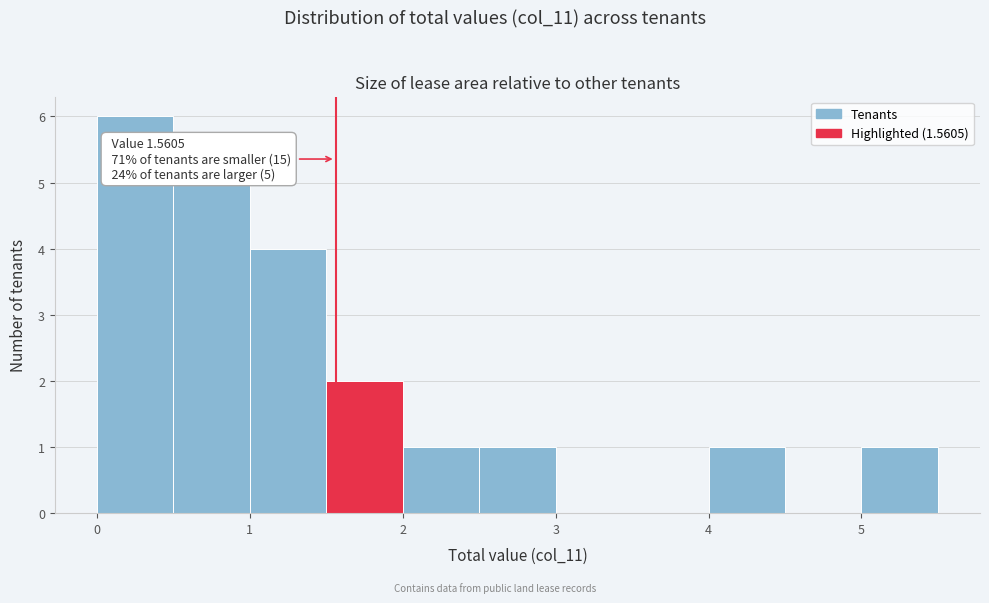

Which range on the x-axis has the tallest bar?

0.0 to 0.5